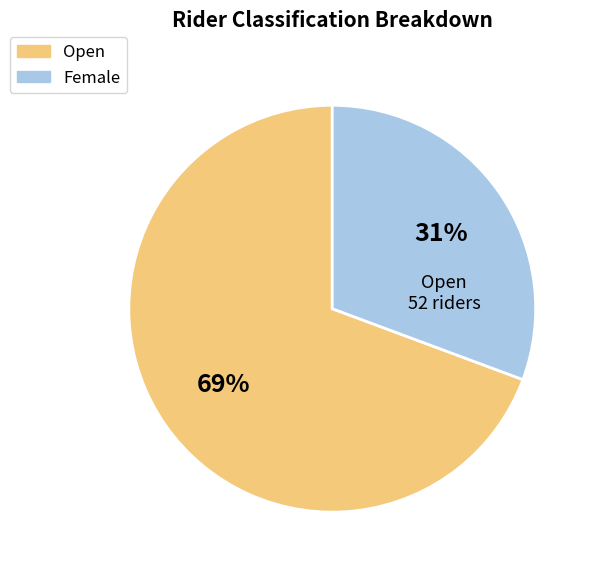

To the nearest percent, what is the combined percentage of Female and Open?

100%